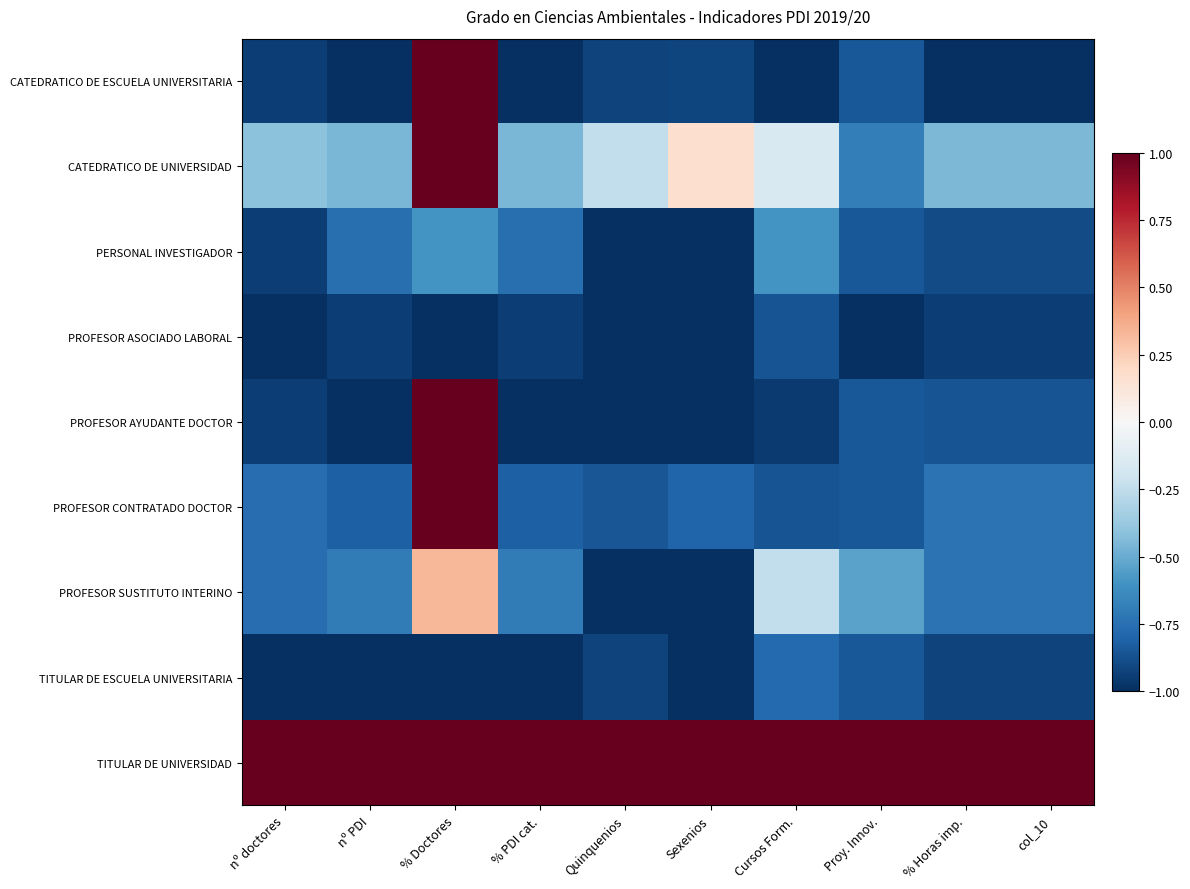

At nº PDI, list the series in order from largest to smallest.

TITULAR DE UNIVERSIDAD, CATEDRATICO DE UNIVERSIDAD, PROFESOR SUSTITUTO INTERINO, PERSONAL INVESTIGADOR, PROFESOR CONTRATADO DOCTOR, PROFESOR ASOCIADO LABORAL, CATEDRATICO DE ESCUELA UNIVERSITARIA, PROFESOR AYUDANTE DOCTOR, TITULAR DE ESCUELA UNIVERSITARIA